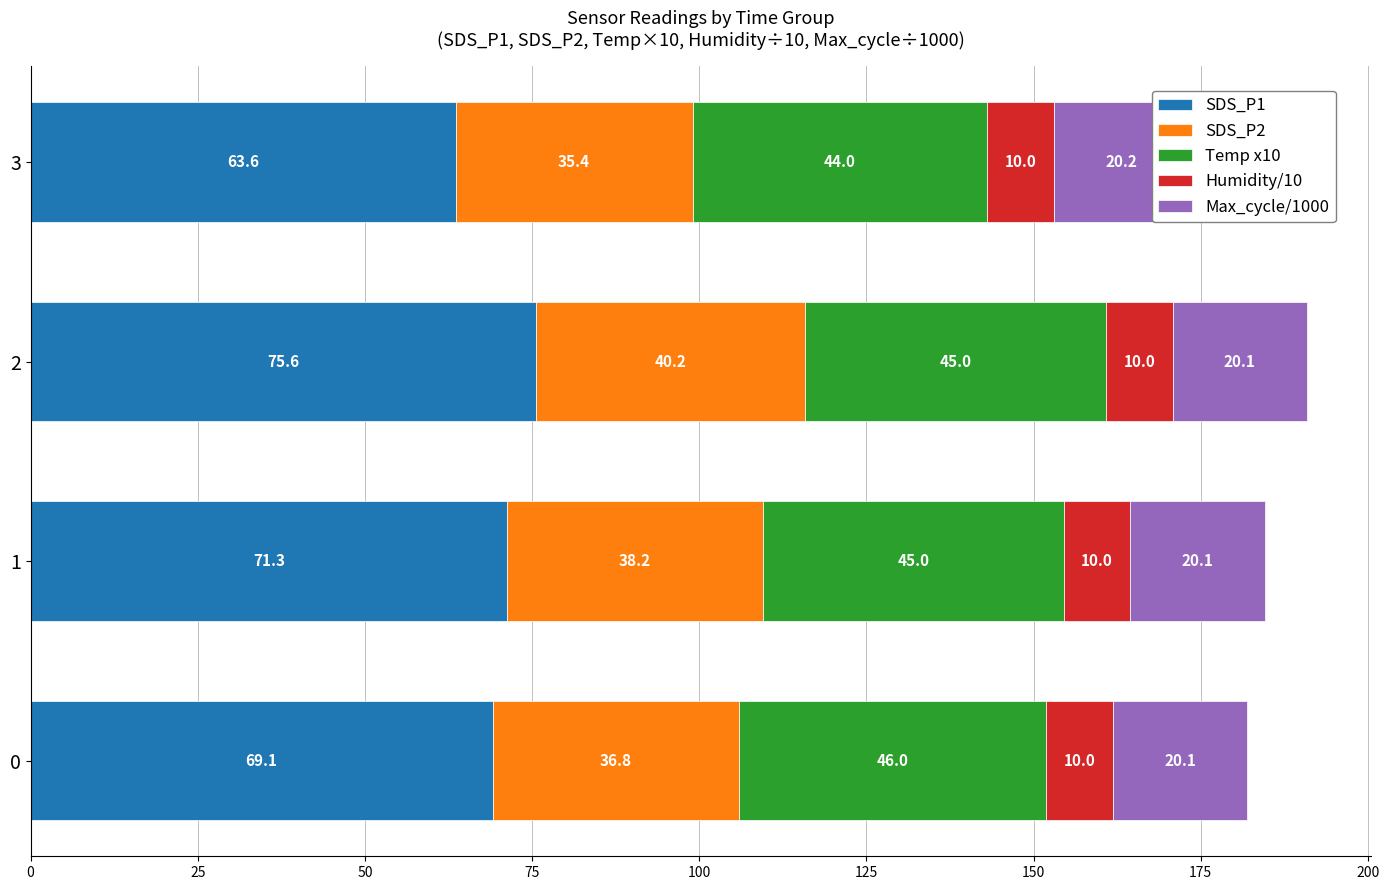

True or false: SDS_P1 has a value of 31.2 at 0.

False